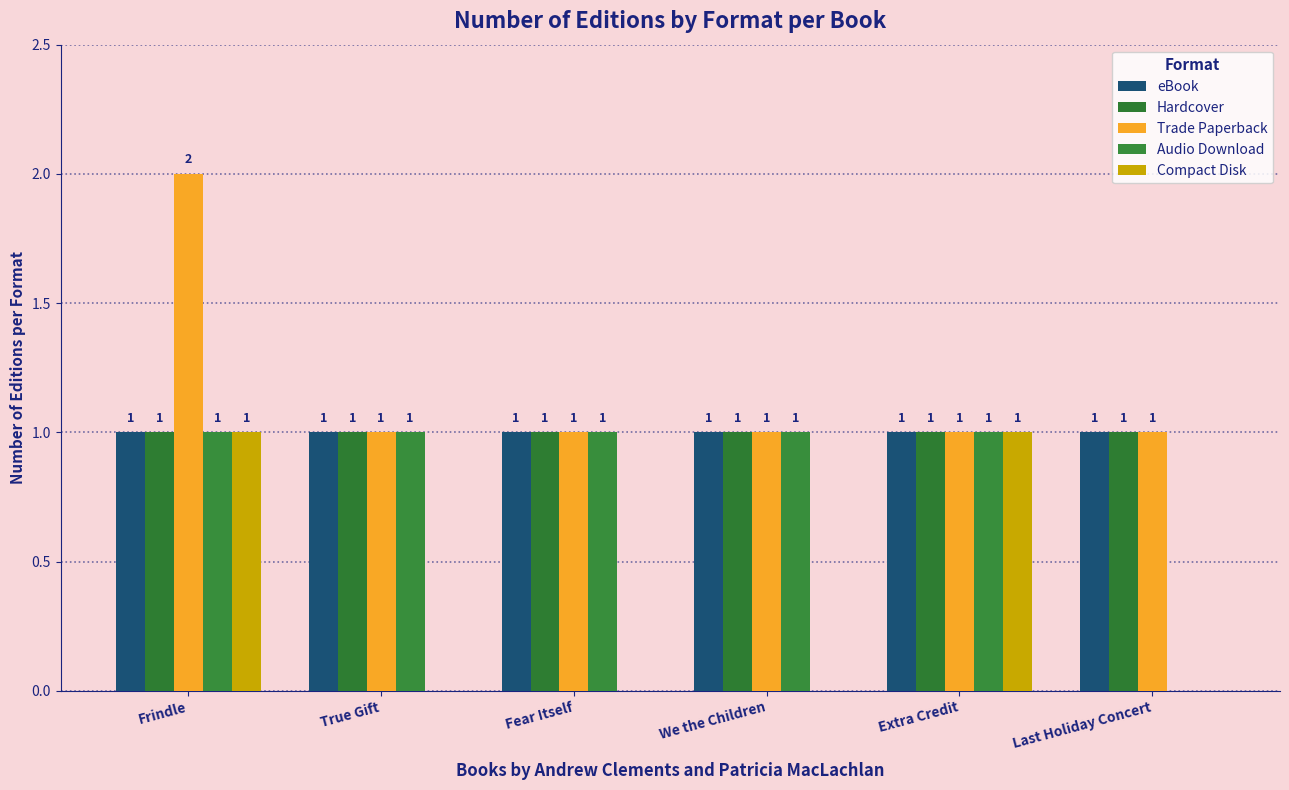

What is the average value of the Hardcover series?

1